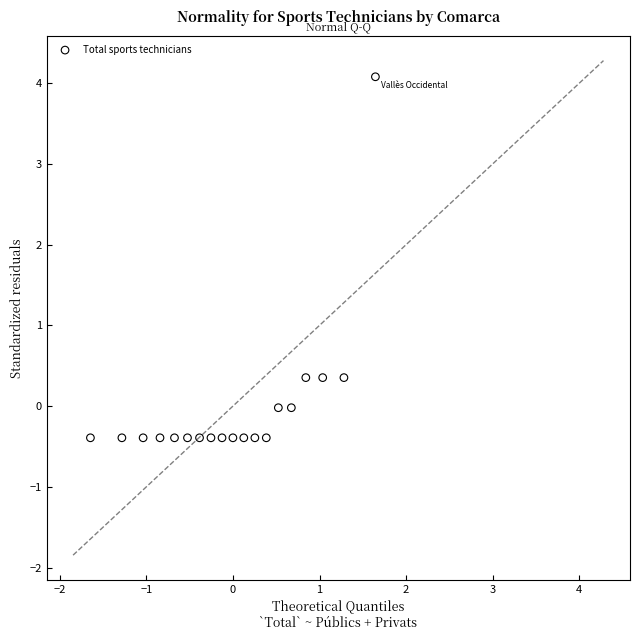

What is the range of Y values (max minus min)?

4.5